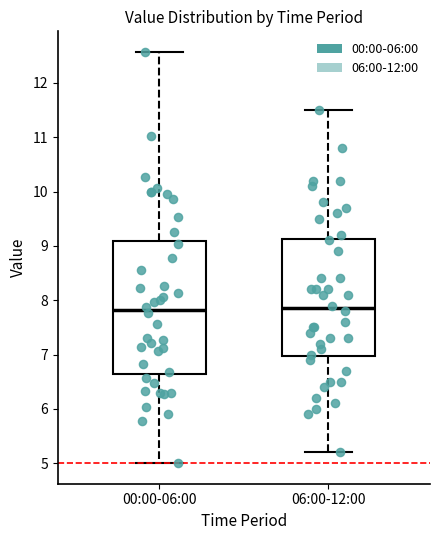

Reading left to right, read every box against the y-axis: the position of its median line, the range the box covers, and the ends of its whiskers. The values are not printed on the chart, so give them approximately, as read against the axis.

00:00-06:00: median 7.8, box 6.6 to 9.1, whiskers 5.0 to 12.6
06:00-12:00: median 7.9, box 7.0 to 9.1, whiskers 5.2 to 11.5